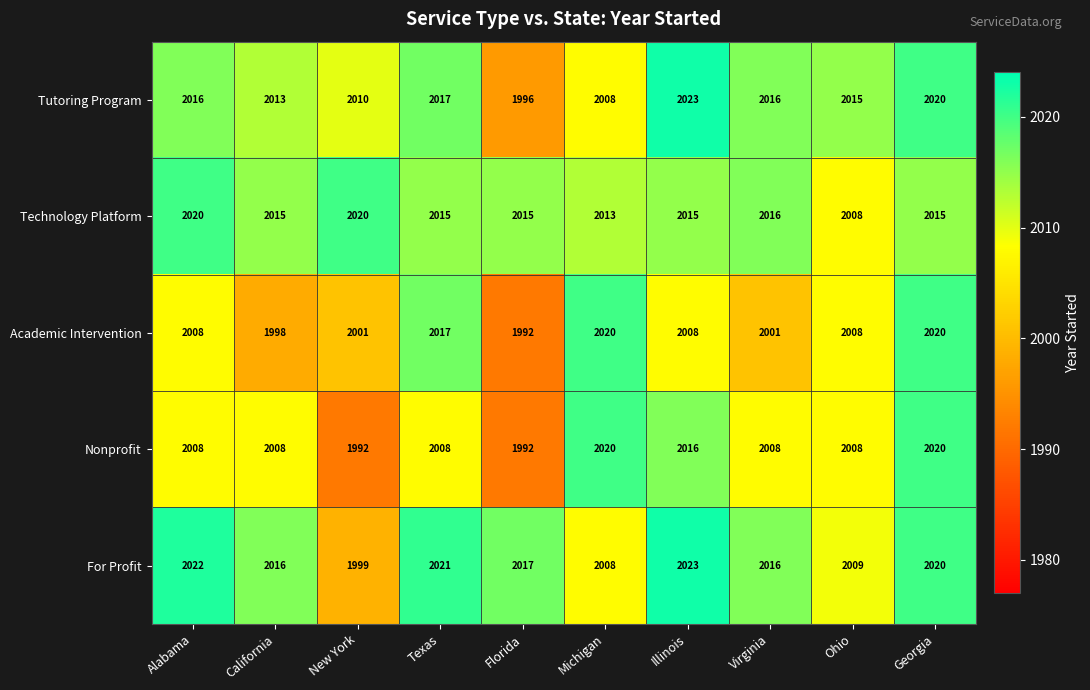

Rank the series at California from lowest to highest value.

Academic Intervention, Nonprofit, Tutoring Program, Technology Platform, For Profit